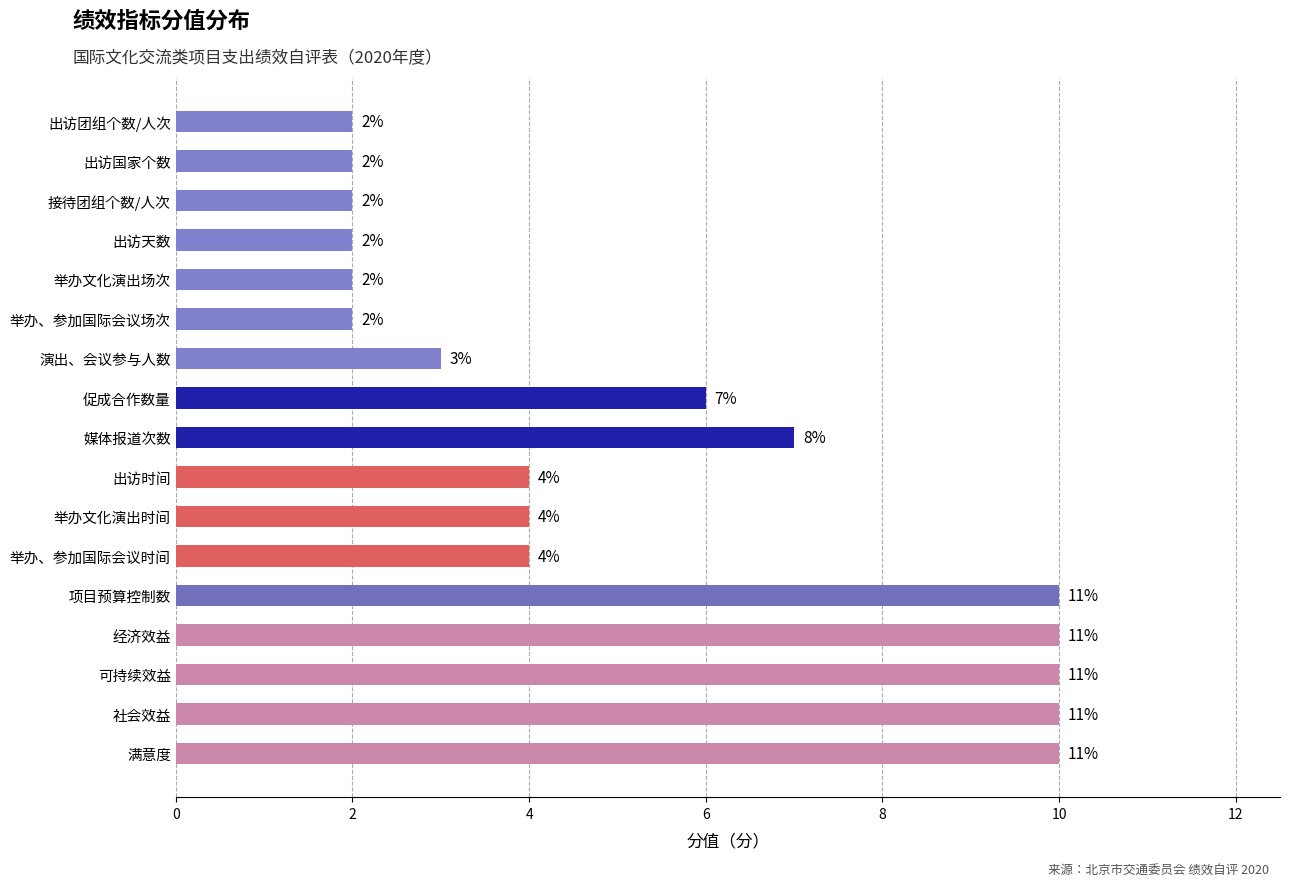

How many categories are shown in the chart?

17